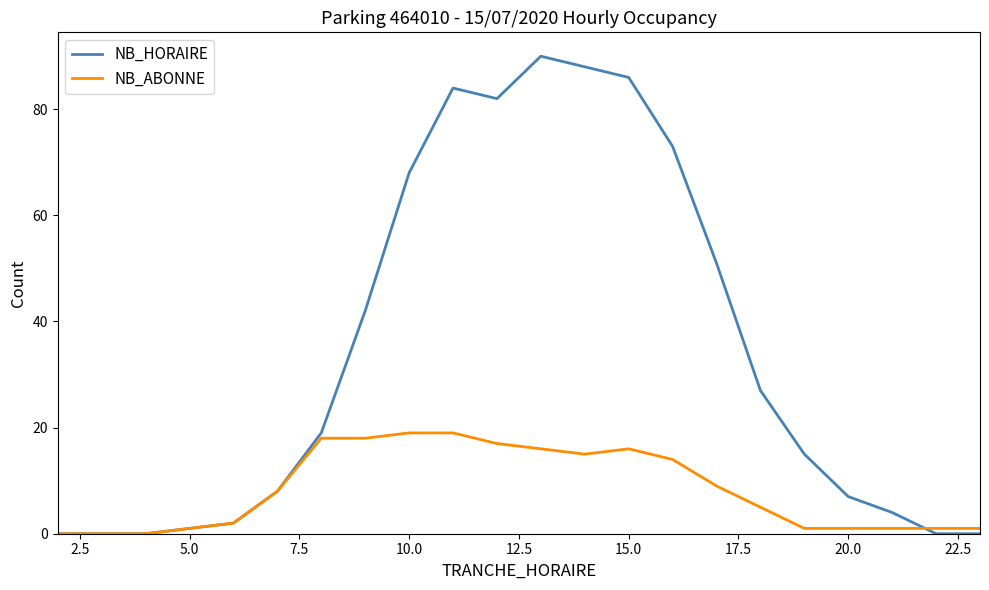

What is the greatest value displayed?

90